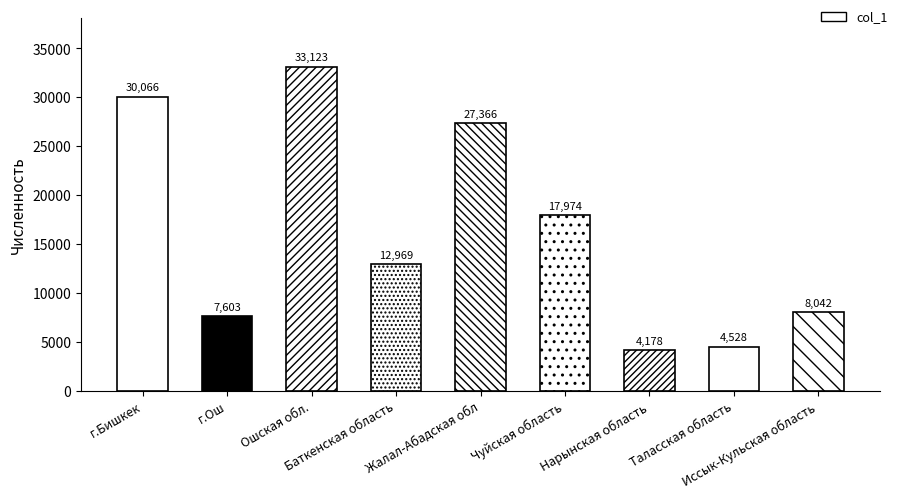

Is it true that the value at Иссык-Кульская область is 8042?

True